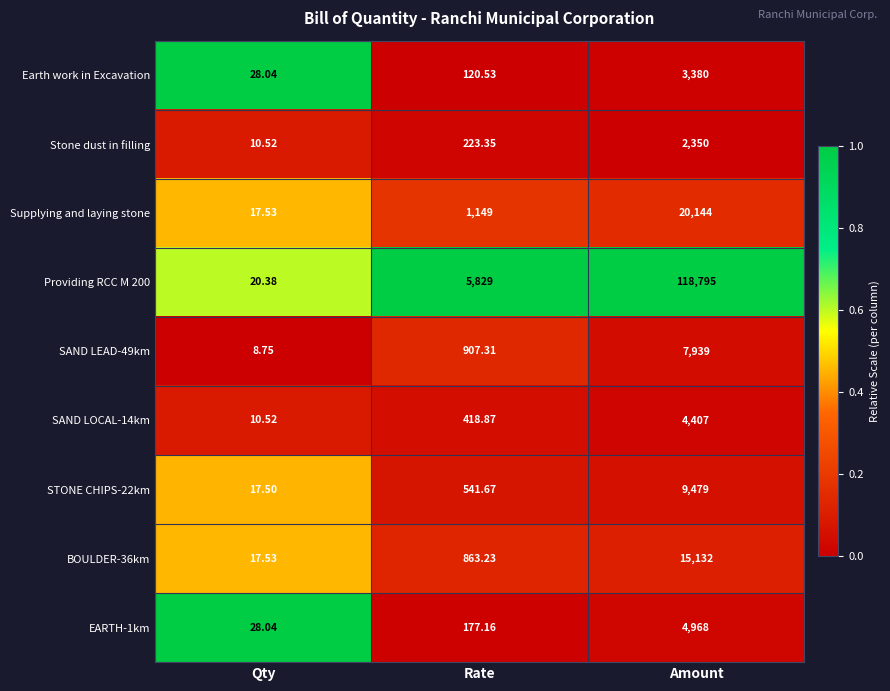

List the labels in order of Earth work in Excavation value, smallest first.

Qty, Rate, Amount